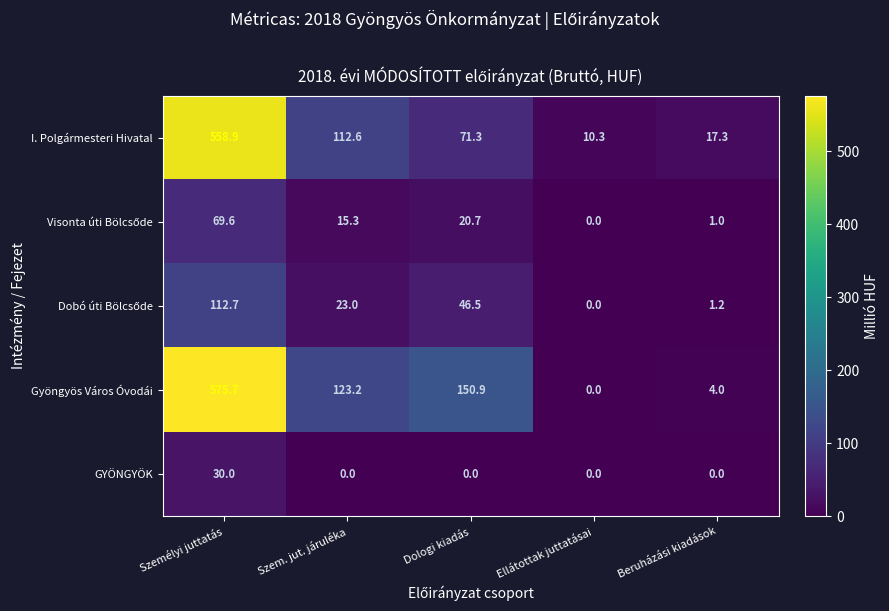

Which series has the largest range (max minus min)?

Gyöngyös Város Óvodái